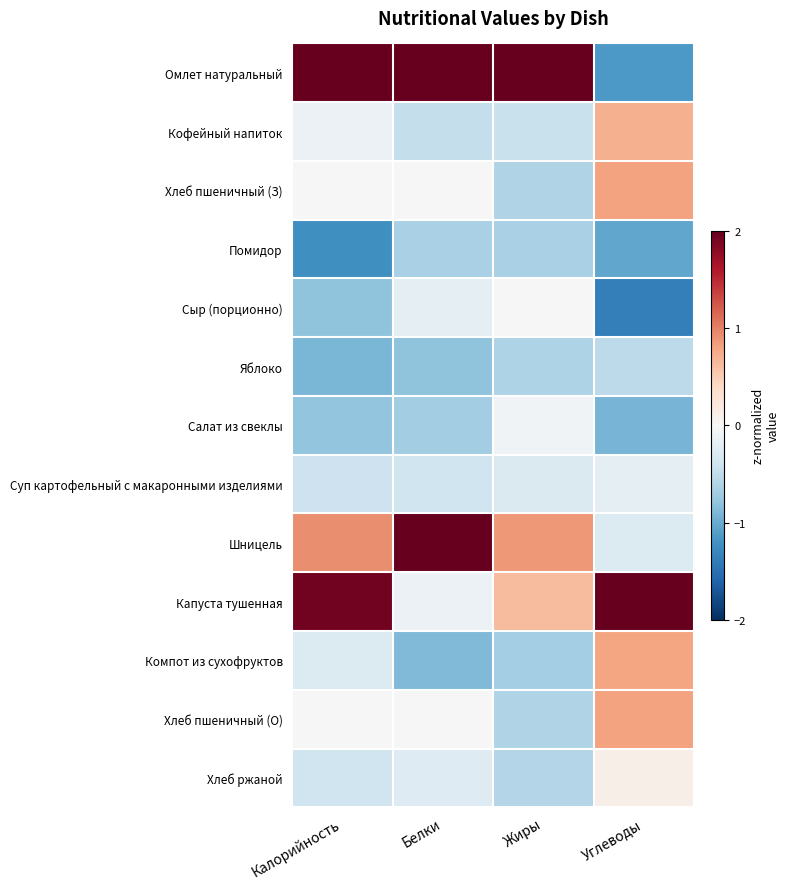

How many categories are shown in the chart?

4